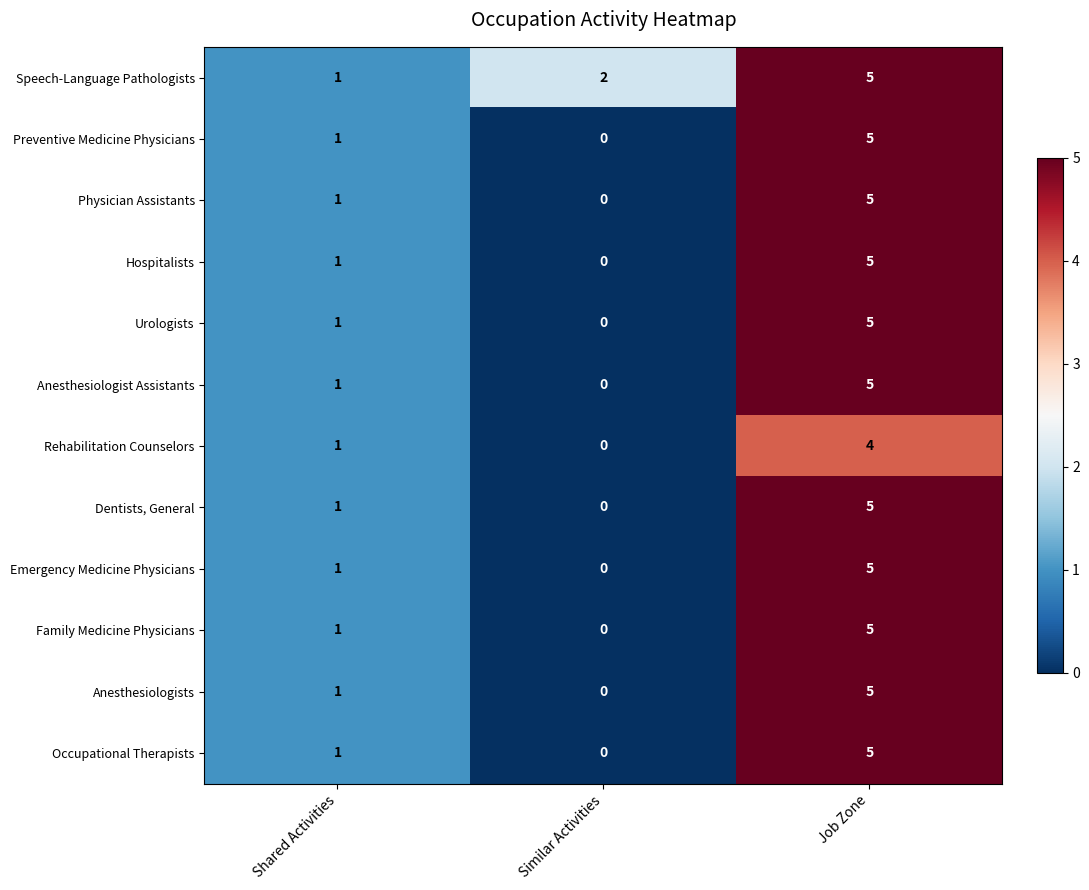

What is the difference between the highest and lowest values at Similar Activities?

2